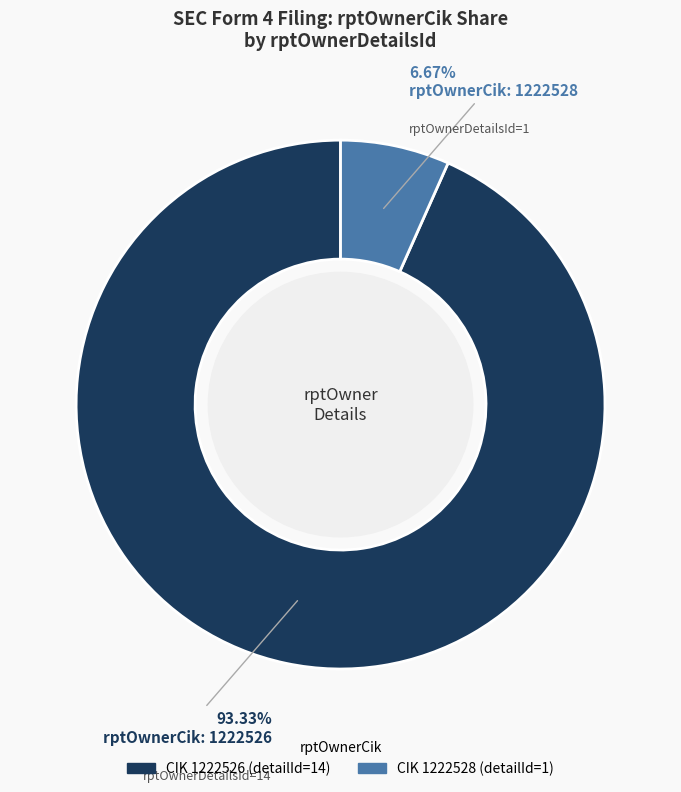

Does any single category account for the majority?

Yes